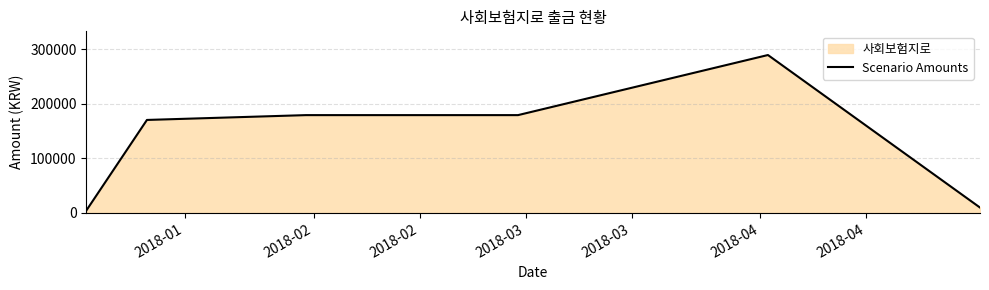

What is the maximum value shown in the chart?

289800